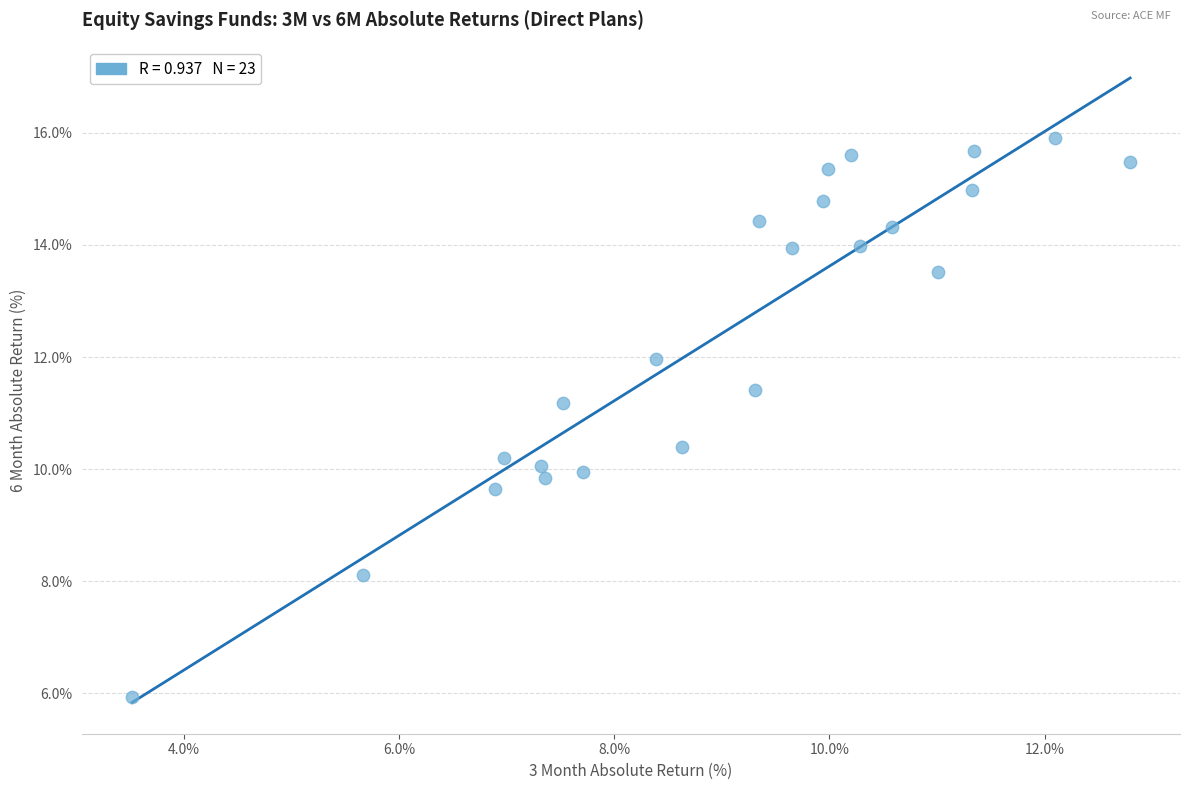

What is the range of Y values (max minus min)?

10.0